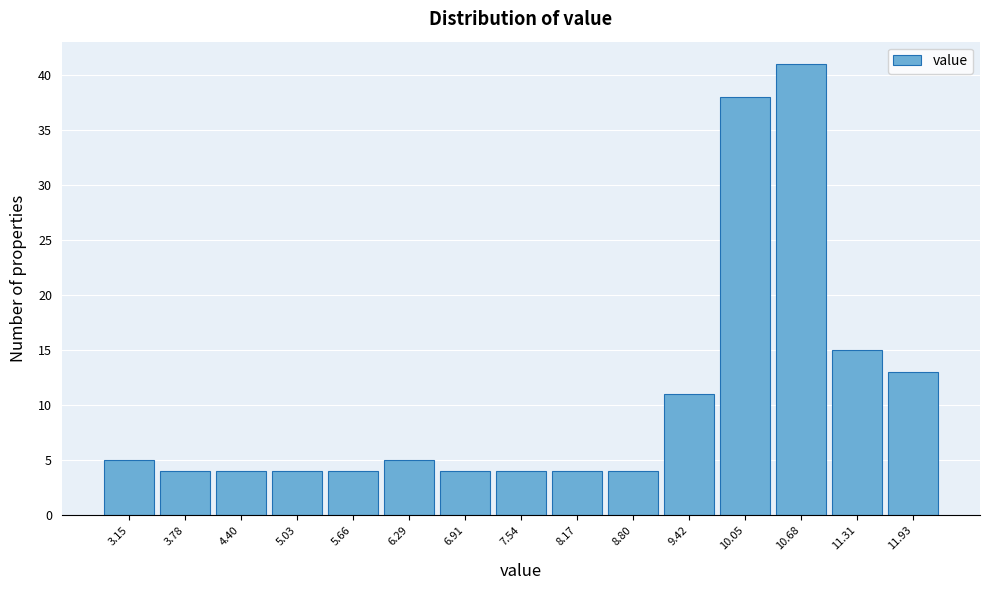

Reading left to right, extract all data points from this chart.

5	4	4	4	4	5	4	4	4	4	11	38	41	15	13